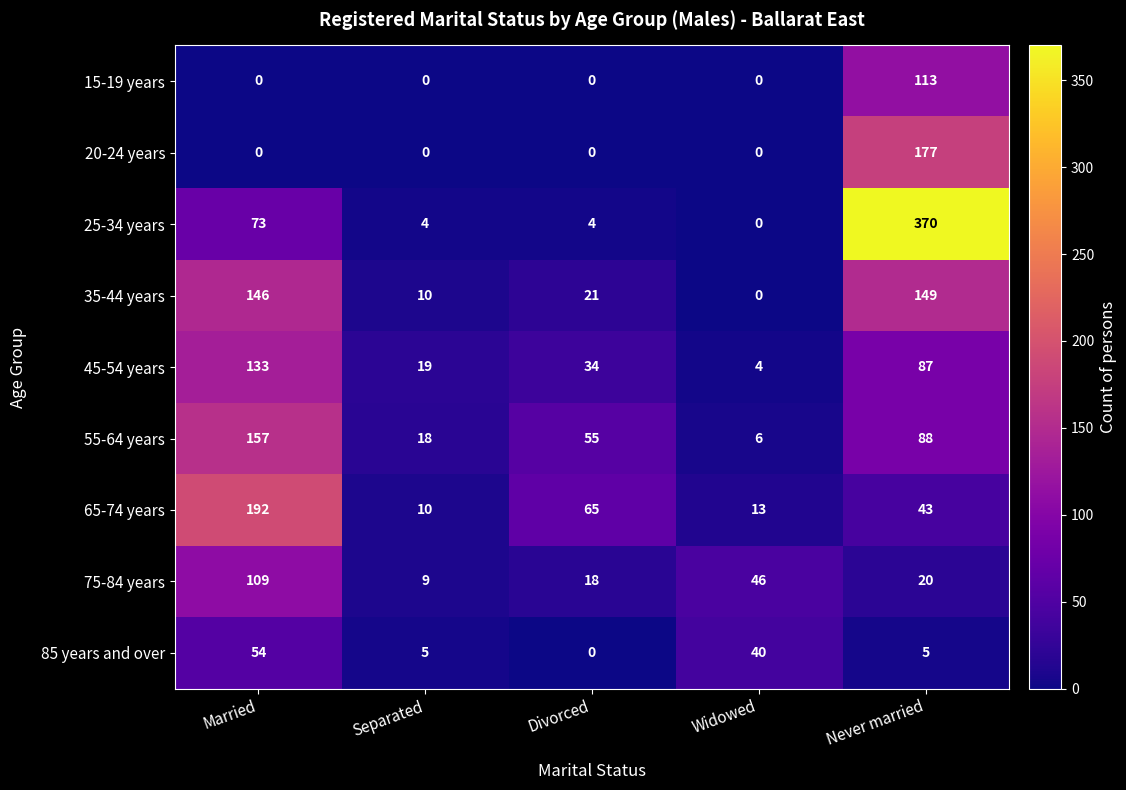

The value of 15-19 years at Widowed is 53. True or false?

False